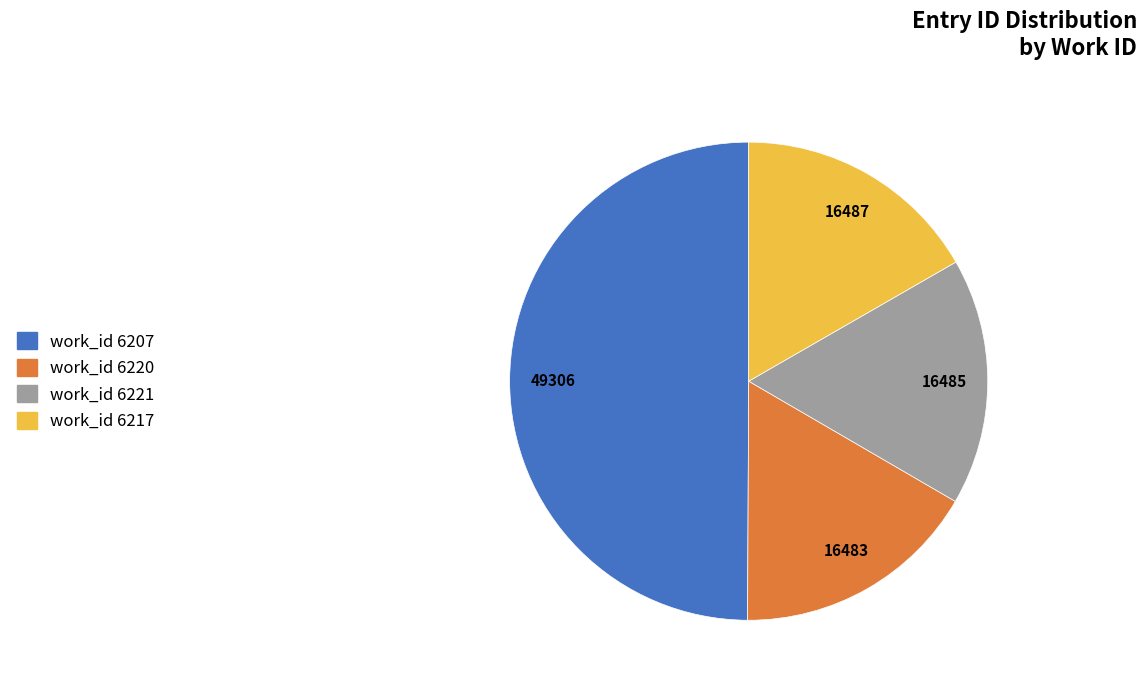

Which has a higher value, work_id 6220 or work_id 6207?

work_id 6207